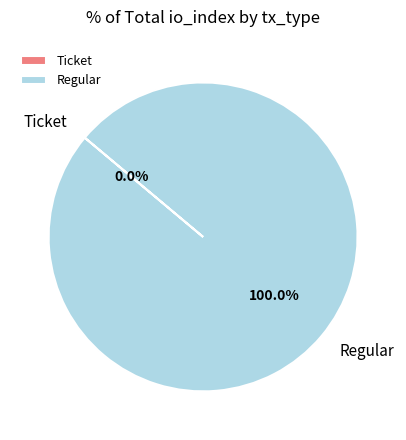

Which category has the biggest portion of the pie?

Regular